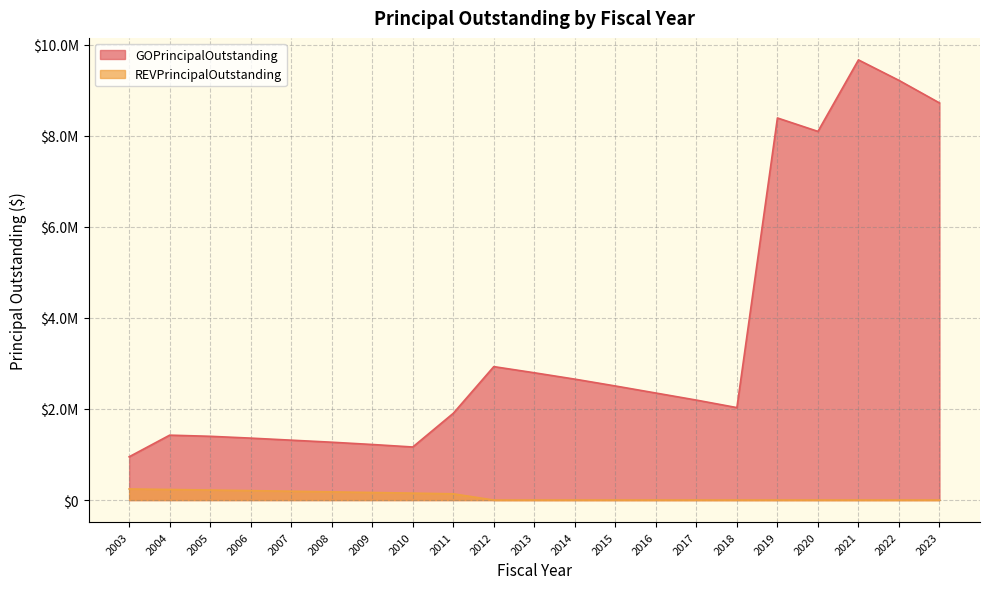

How many values in the REVPrincipalOutstanding series exceed 0?

9